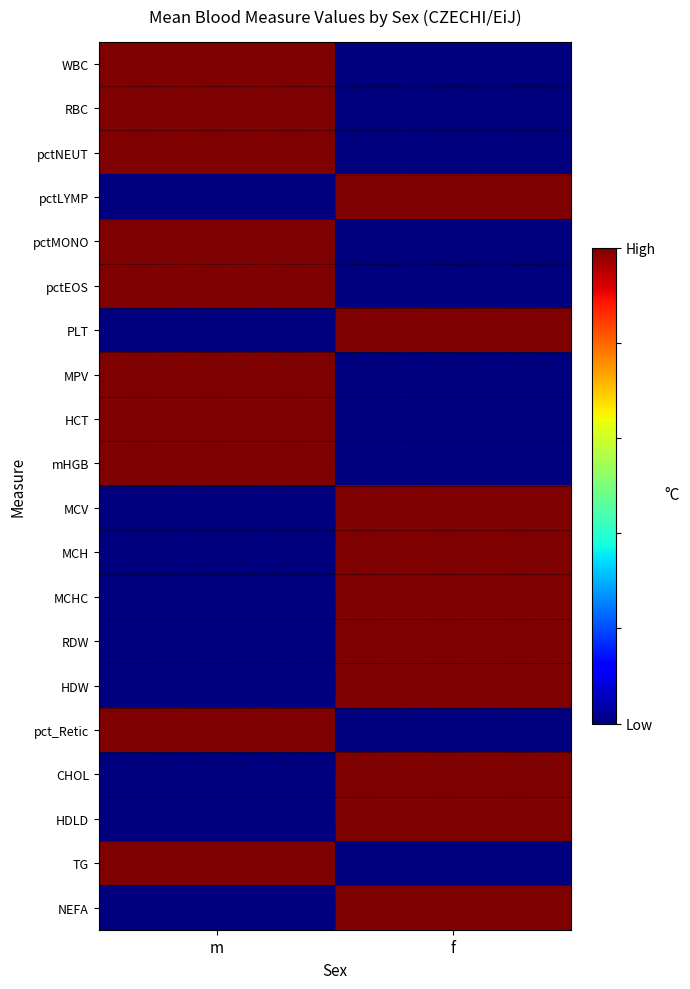

Reading right to left, transcribe all the data shown in this chart.

WBC: f=0	m=1
RBC: f=0	m=1
pctNEUT: f=0	m=1
pctLYMP: f=1	m=0
pctMONO: f=0	m=1
pctEOS: f=0	m=1
PLT: f=1	m=0
MPV: f=0	m=1
HCT: f=0	m=1
mHGB: f=0	m=1
MCV: f=1	m=0
MCH: f=1	m=0
MCHC: f=1	m=0
RDW: f=1	m=0
HDW: f=1	m=0
pct_Retic: f=0	m=1
CHOL: f=1	m=0
HDLD: f=1	m=0
TG: f=0	m=1
NEFA: f=1	m=0